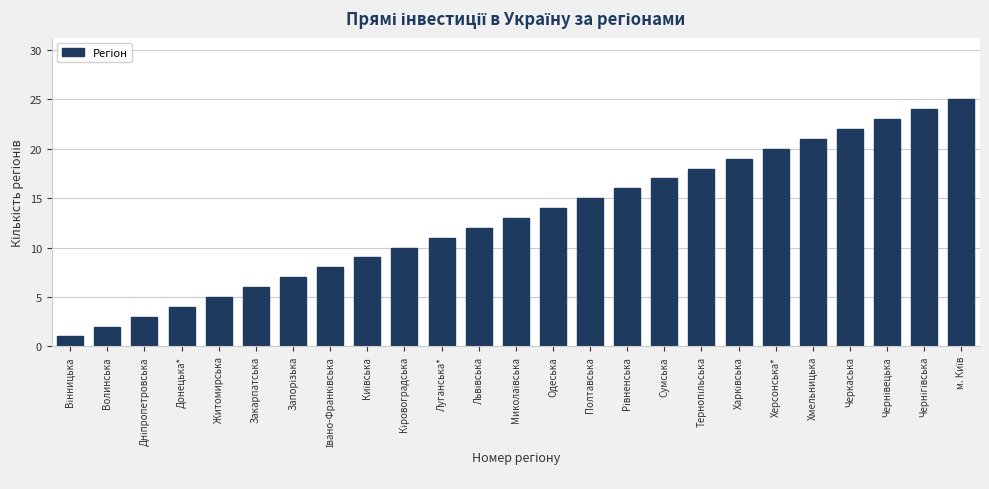

What is the maximum value shown in the chart?

25